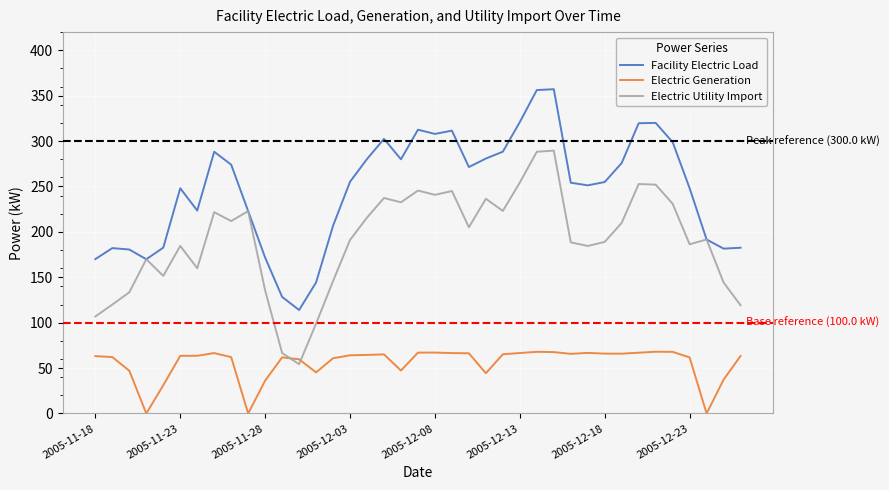

How many times do Electric Generation and Electric Utility Import cross each other?

2